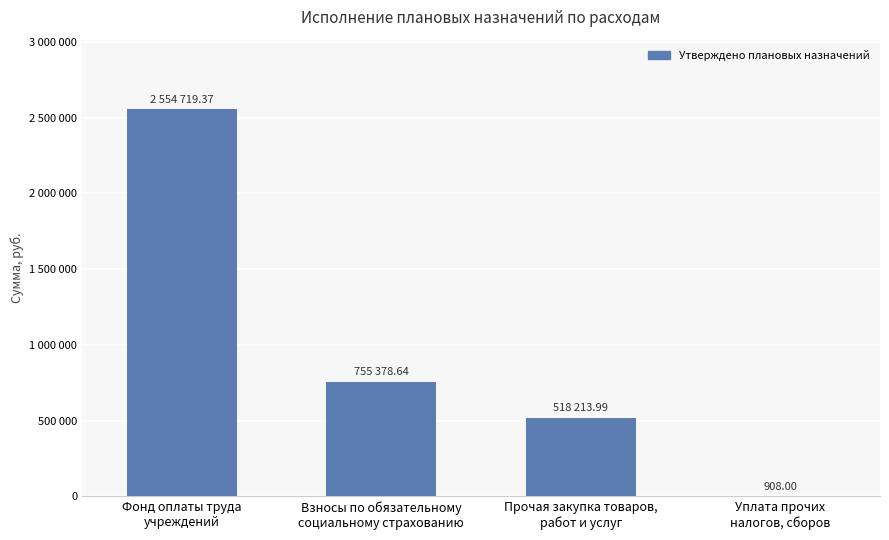

True or false: the data shows 2554719.4 at Фонд оплаты труда
учреждений.

True